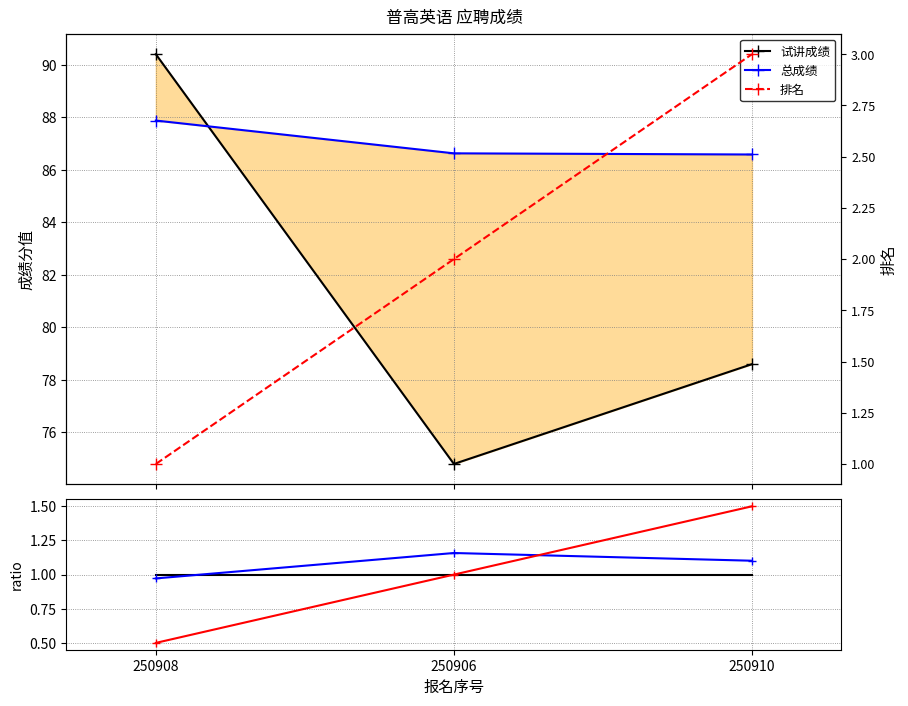

Is the value of 试讲成绩 at 250910 greater than the value of 总成绩 at 250906?

No